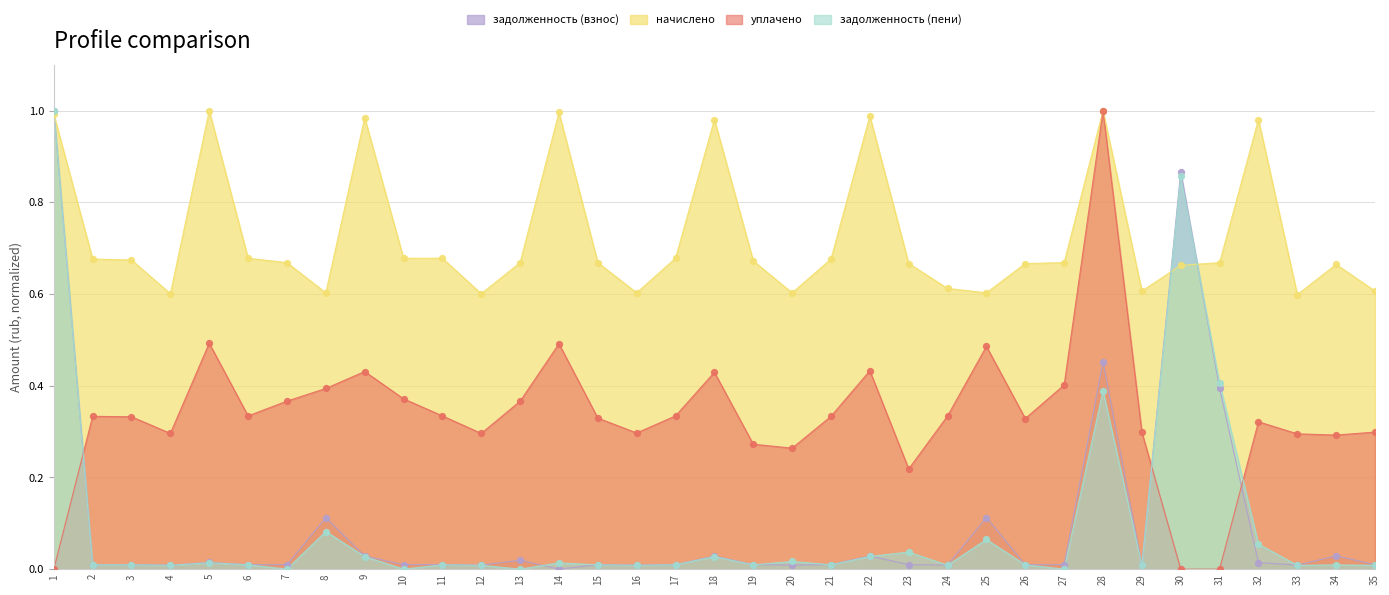

At which category is the sum across all series the highest?

1